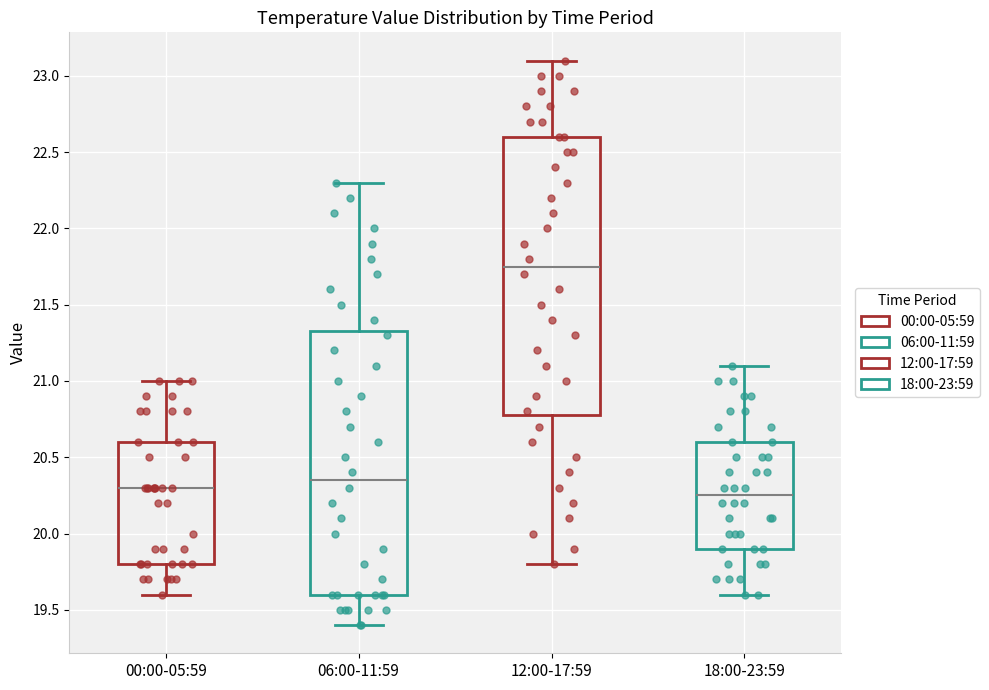

Which box's median line is the highest?

12:00-17:59